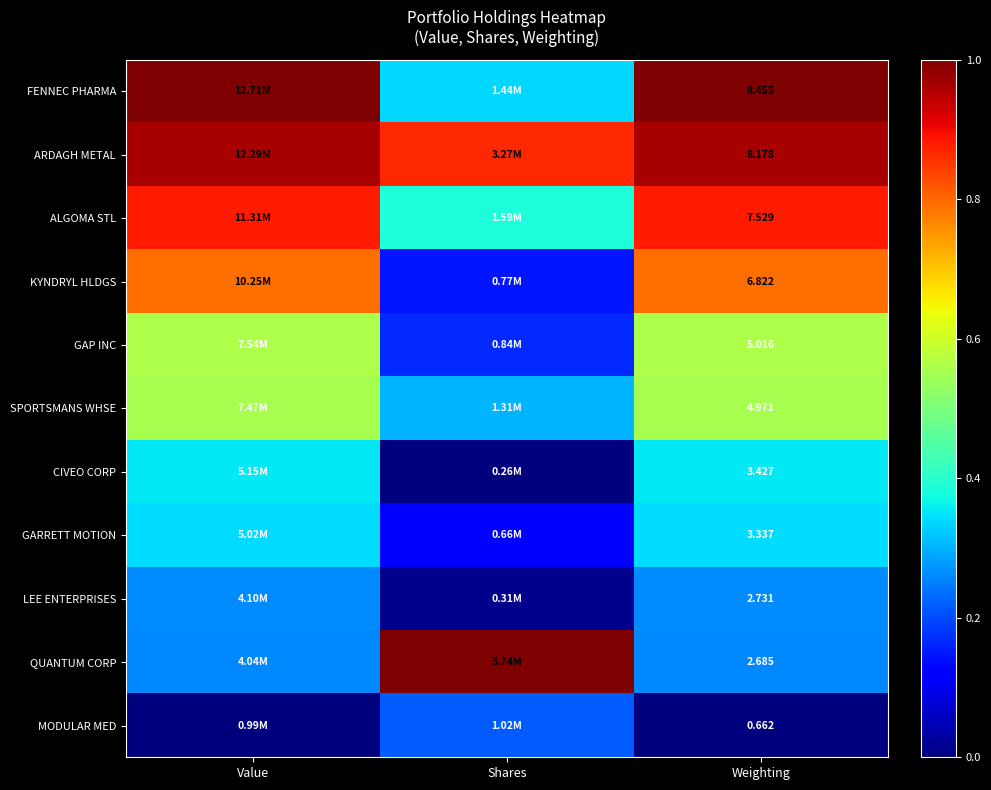

What is the greatest value displayed?

1.0